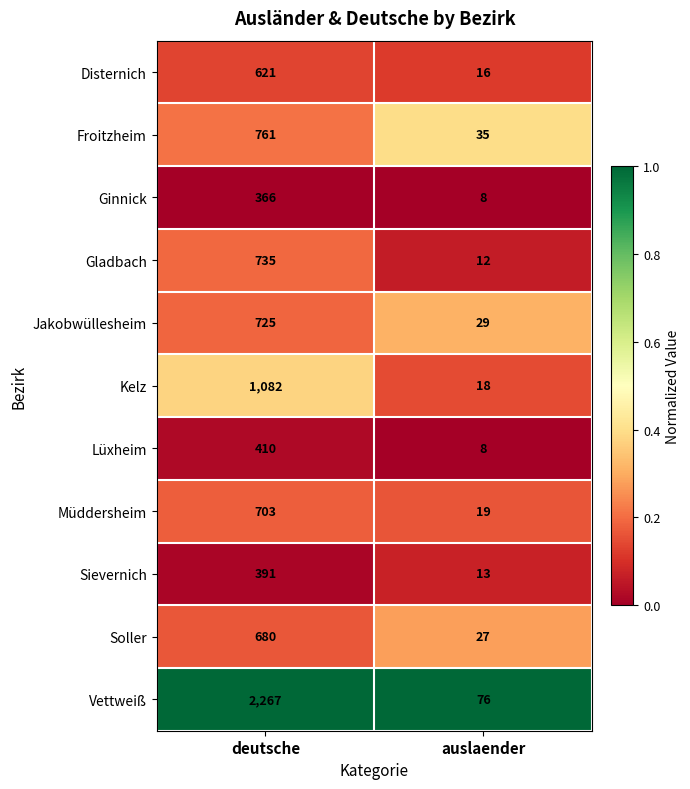

Which series has the largest range (max minus min)?

Vettweiß